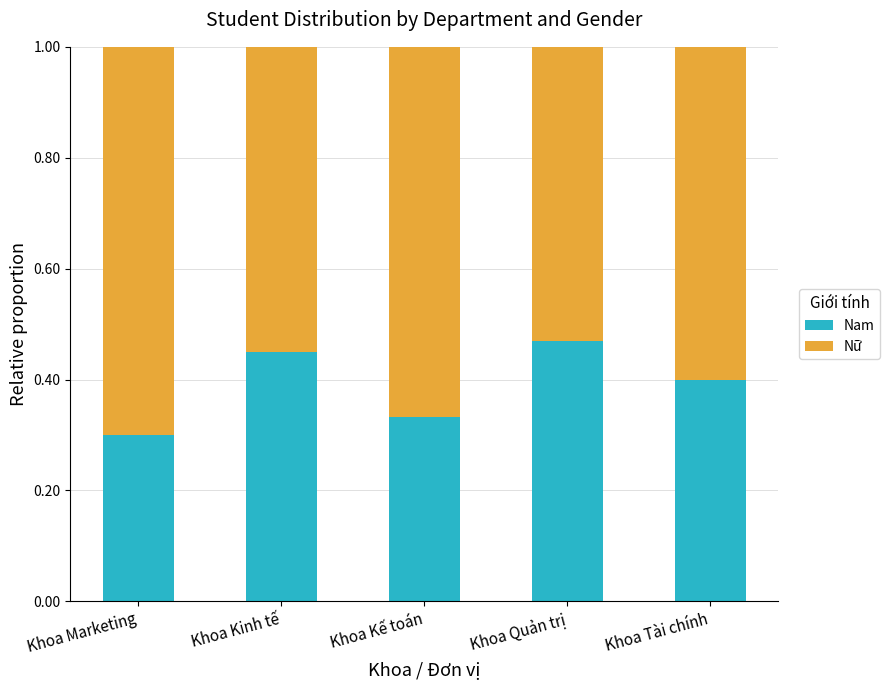

Where is Nam nearest to the value 0?

Khoa Marketing